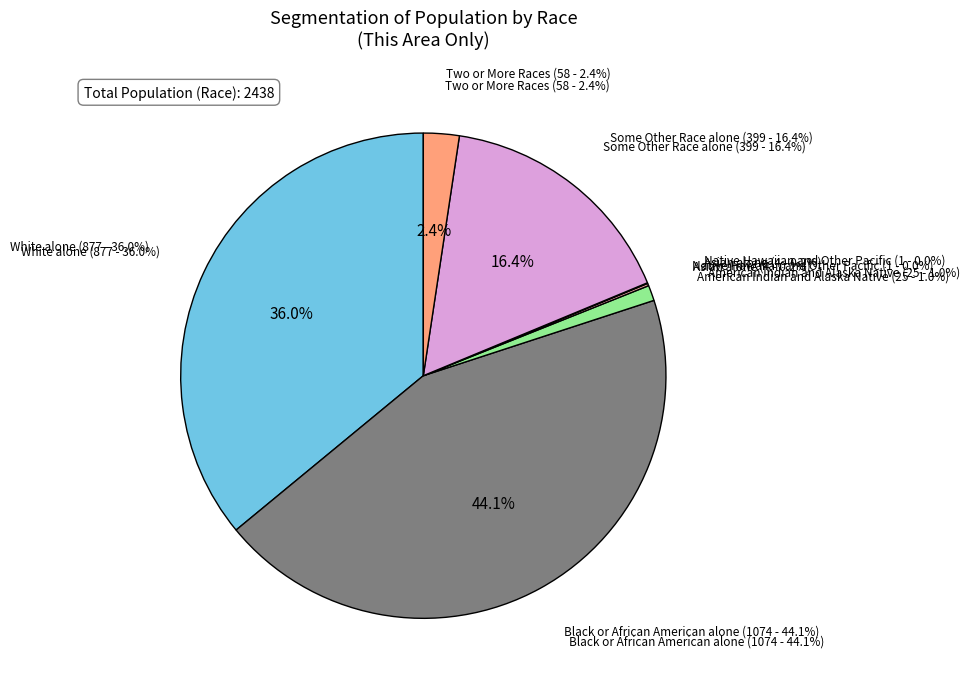

Rank the categories by value from lowest to highest.

Native Hawaiian and Other Pacific, Asian alone, American Indian and Alaska Native, Two or More Races, Some Other Race alone, White alone, Black or African American alone